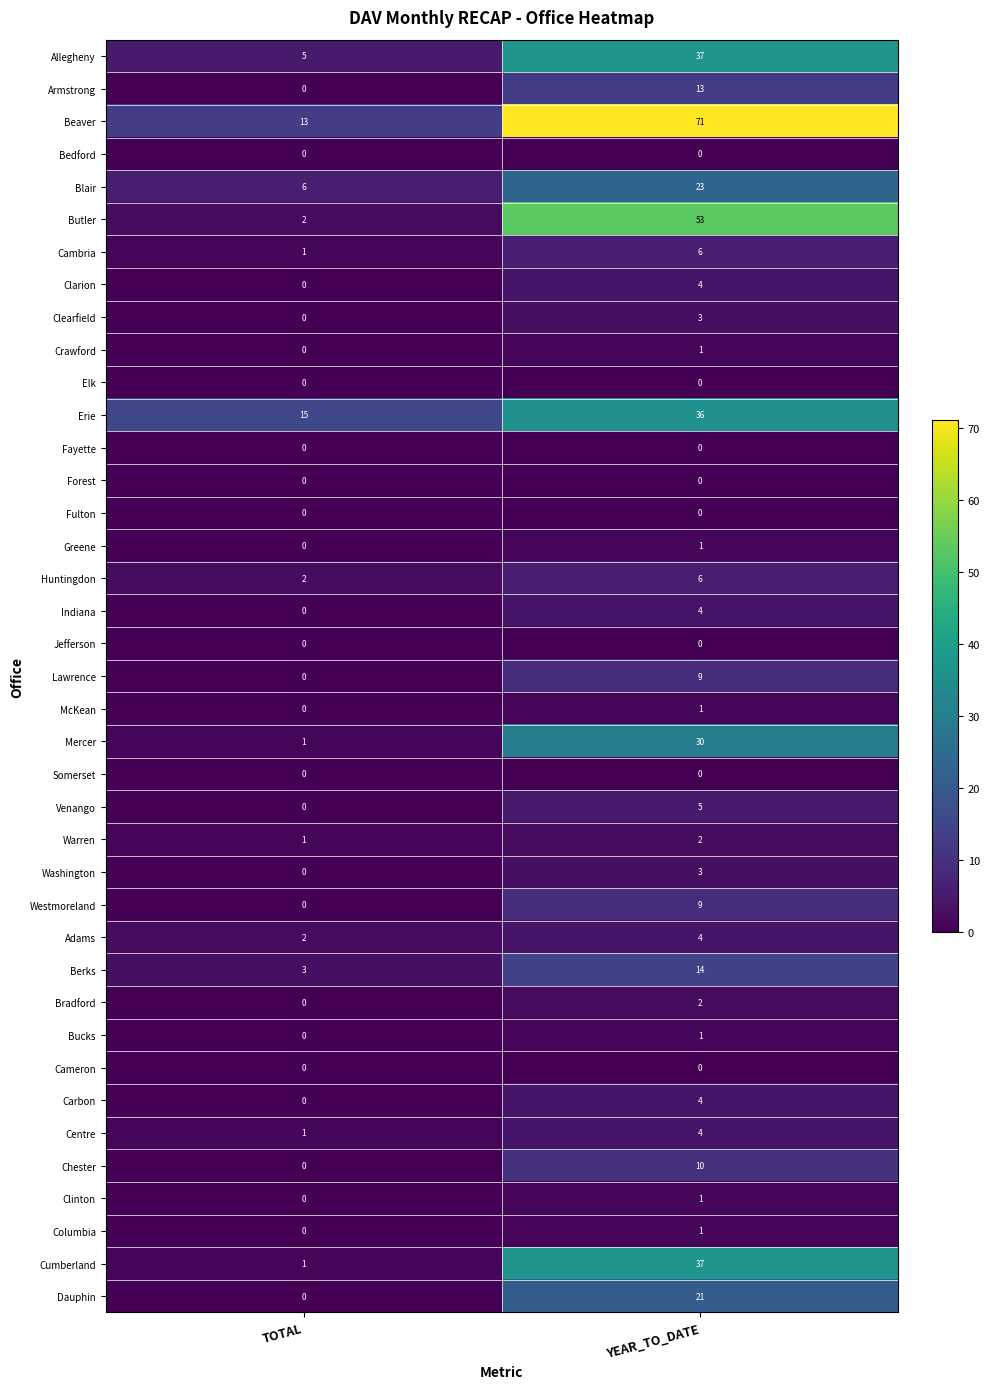

What is the difference between the Indiana values at TOTAL and YEAR_TO_DATE?

4